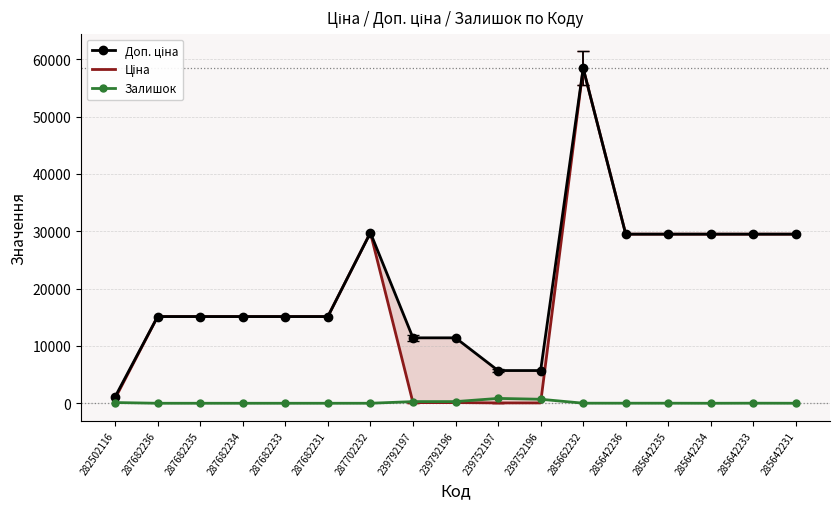

Reading right to left, what are all the values shown in this chart?

Доп. ціна: 285642231=29491.5	285642233=29491.5	285642234=29491.5	285642235=29491.5	285642236=29491.5	285662232=58426.5	239752196=5705.0	239752197=5705.0	239792196=11410.0	239792197=11410.0	287702232=29747.2	287682231=15120.0	287682233=15120.0	287682234=15120.0	287682235=15120.0	287682236=15120.0	282502116=1109.2
Ціна: 285642231=29491.5	285642233=29491.5	285642234=29491.5	285642235=29491.5	285642236=29491.5	285662232=58426.5	239752196=57.0	239752197=57.0	239792196=114.1	239792197=114.1	287702232=29747.2	287682231=15120.0	287682233=15120.0	287682234=15120.0	287682235=15120.0	287682236=15120.0	282502116=818.5
Залишок: 285642231=4.0	285642233=13.0	285642234=0.0	285642235=11.0	285642236=11.0	285662232=12.0	239752196=698.0	239752197=845.0	239792196=290.0	239792197=289.0	287702232=0.0	287682231=0.0	287682233=0.0	287682234=0.0	287682235=0.0	287682236=0.0	282502116=125.0